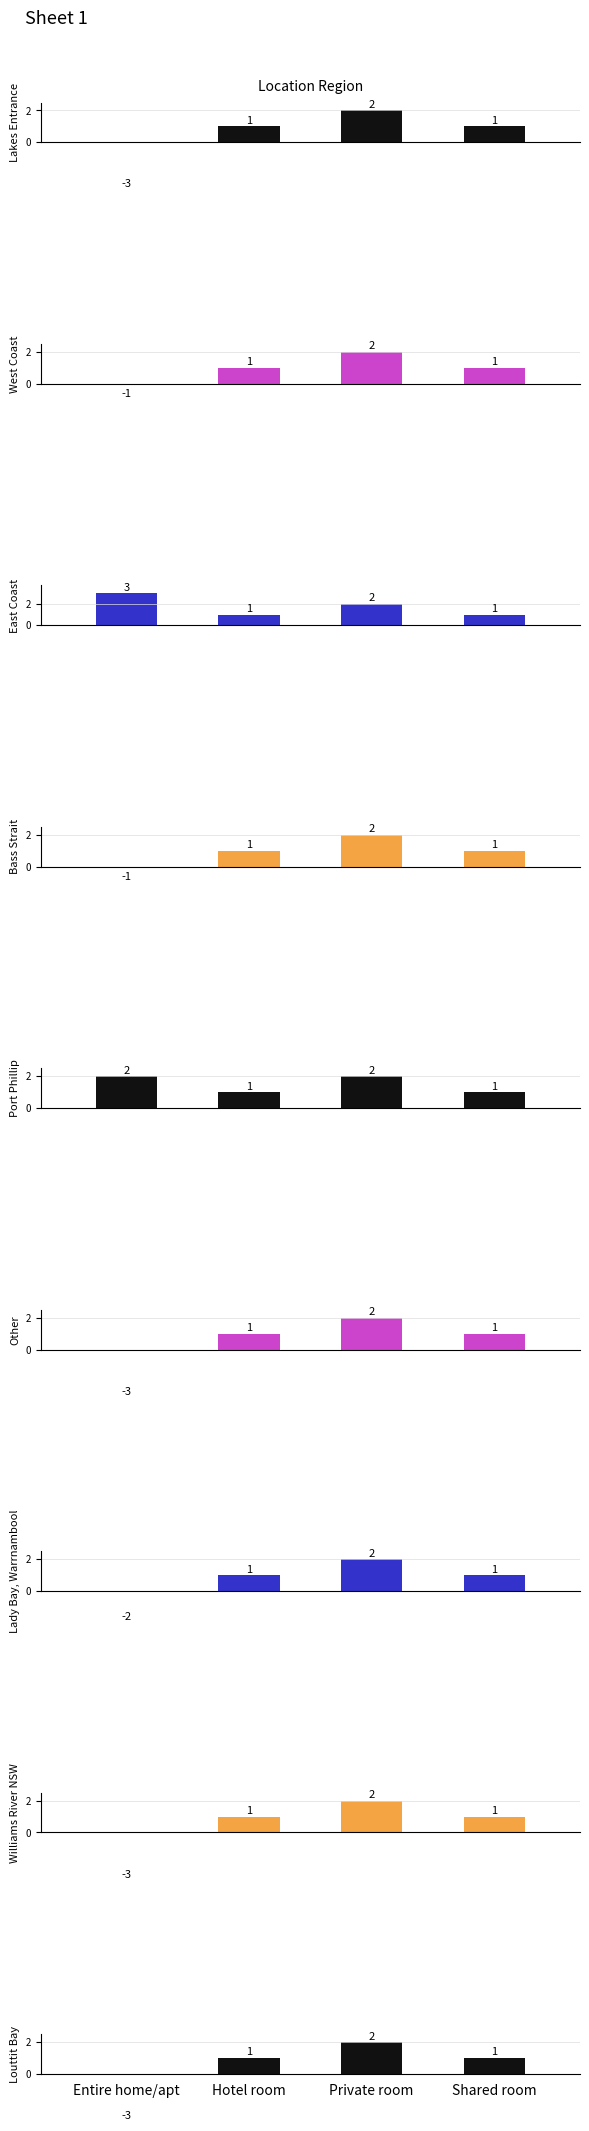

True or false: the data shows 1 at Louttit Bay.

False